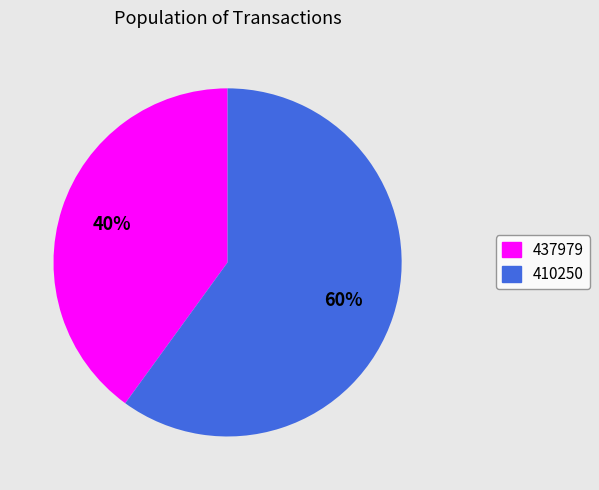

What is the largest slice in the pie chart?

410250